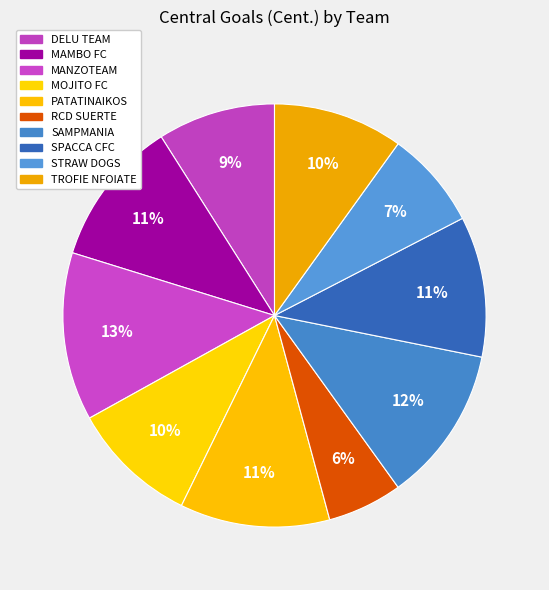

To the nearest percent, what is the combined percentage of STRAW DOGS and RCD SUERTE?

13%